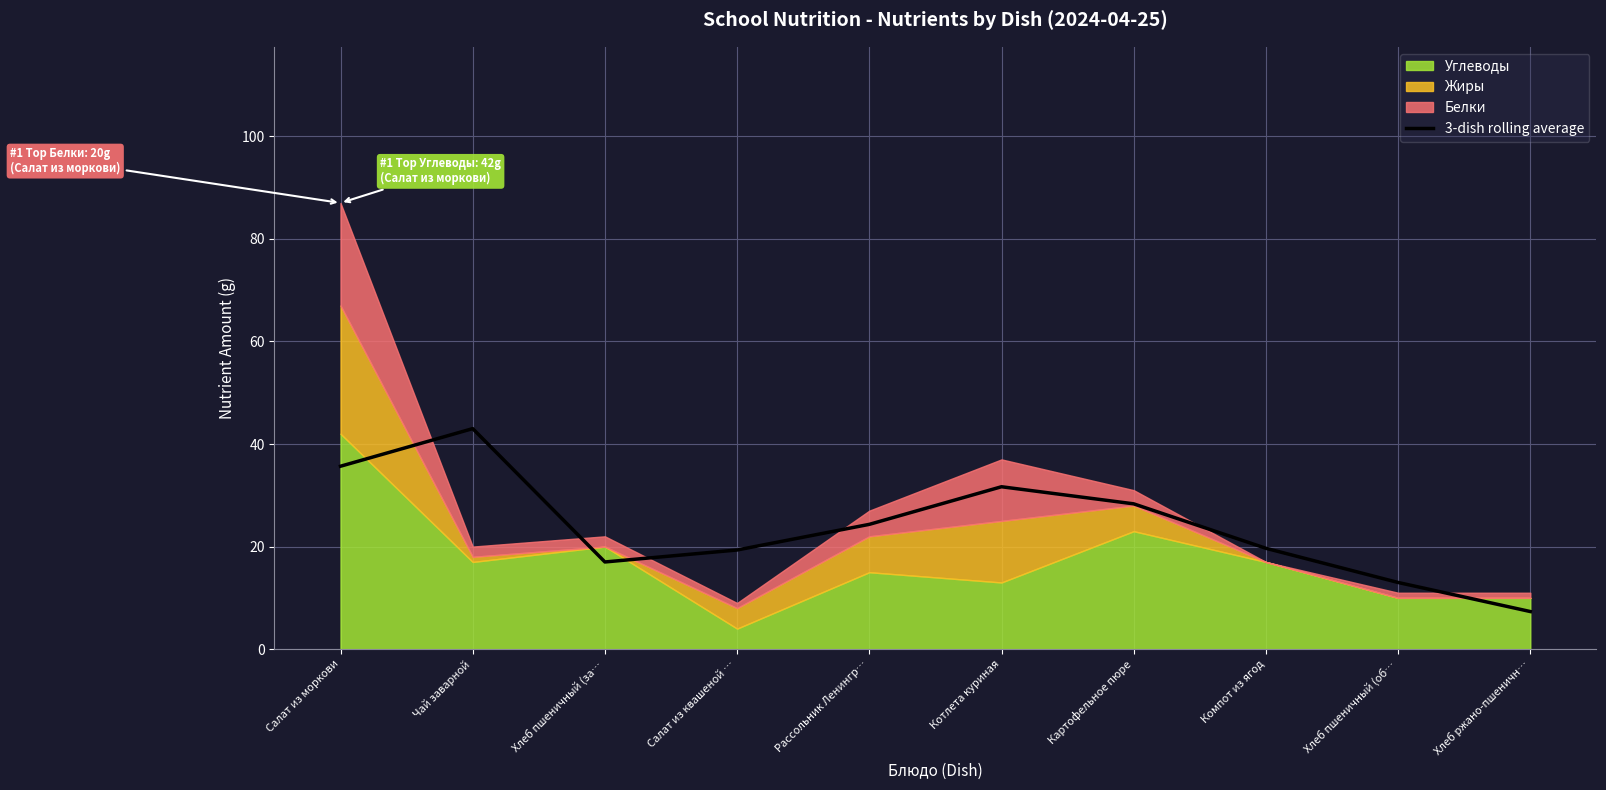

At which category does the chart reach its minimum across all series?

Хлеб ржано-пшеничн…